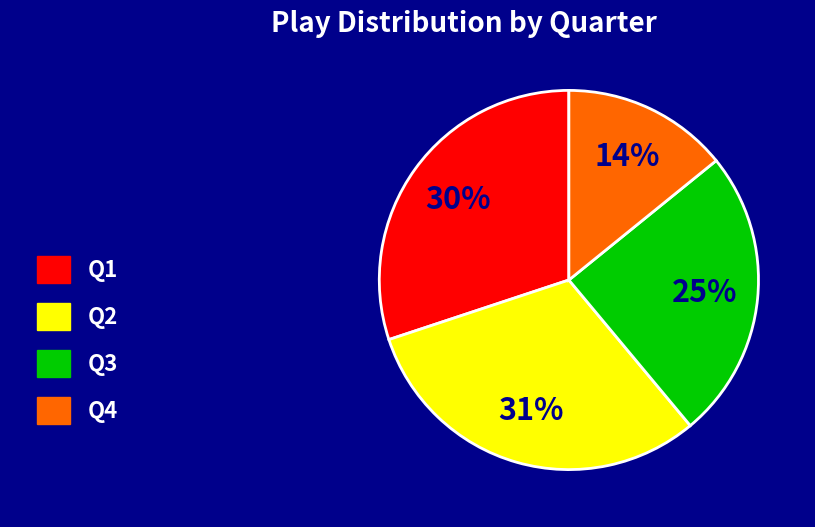

Is it true that Q2 is 22% of the pie?

False